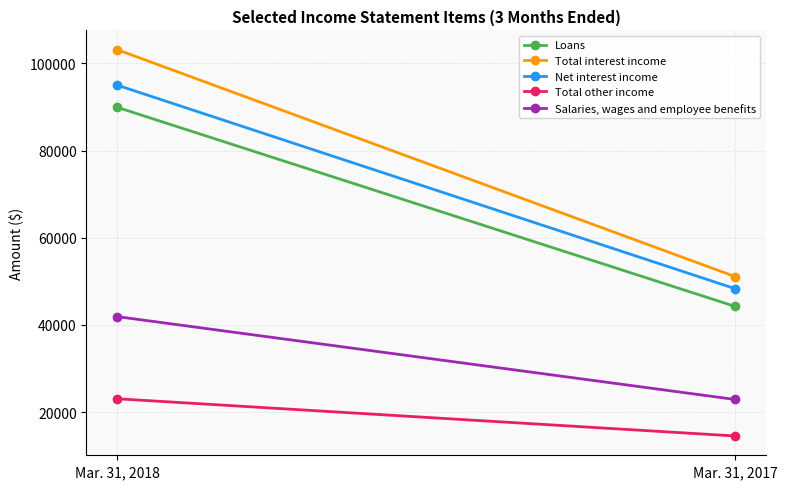

What is the difference between the Salaries, wages and employee benefits values at Mar. 31, 2017 and Mar. 31, 2018?

19011